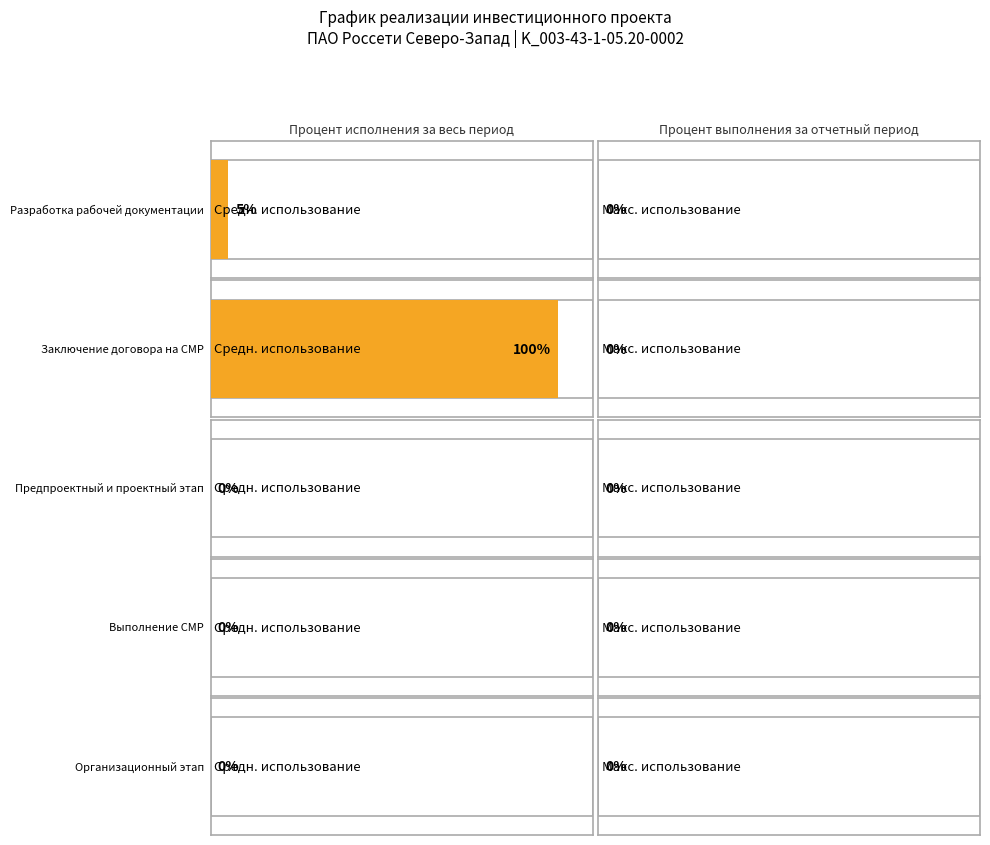

What is the label of the 5th bar from the right?

Разработка рабочей документации